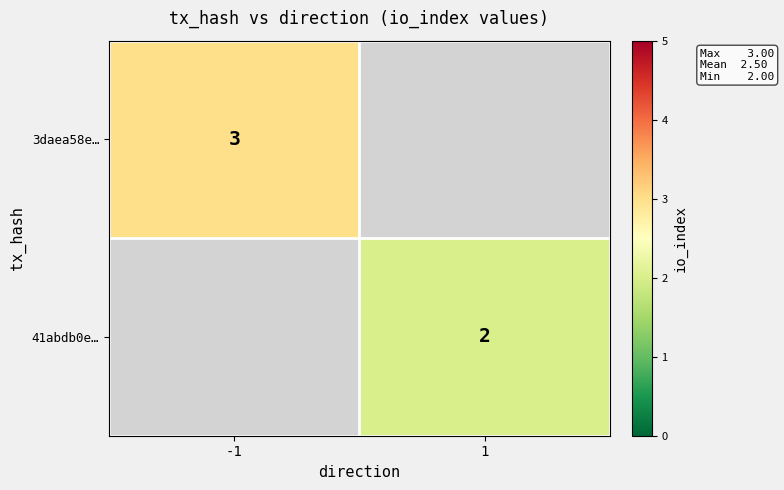

At how many categories does at least one series exceed 2?

1